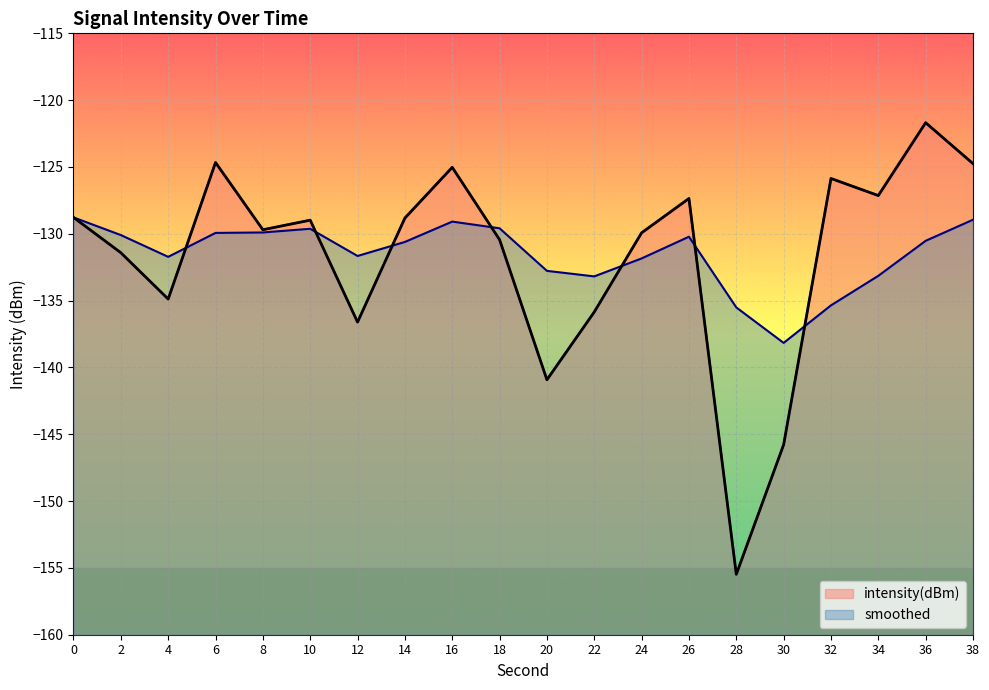

List the series in order of their overall mean, highest first.

smoothed, intensity(dBm)